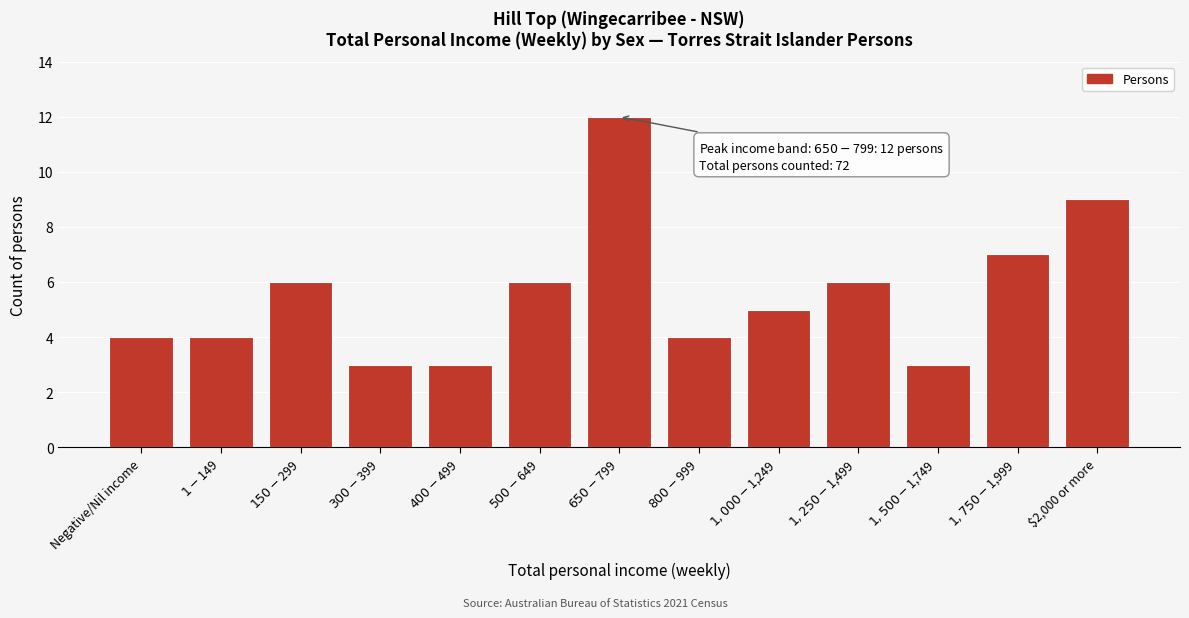

Reading left to right, list all the values displayed in this chart.

4	4	6	3	3	6	12	4	5	6	3	7	9